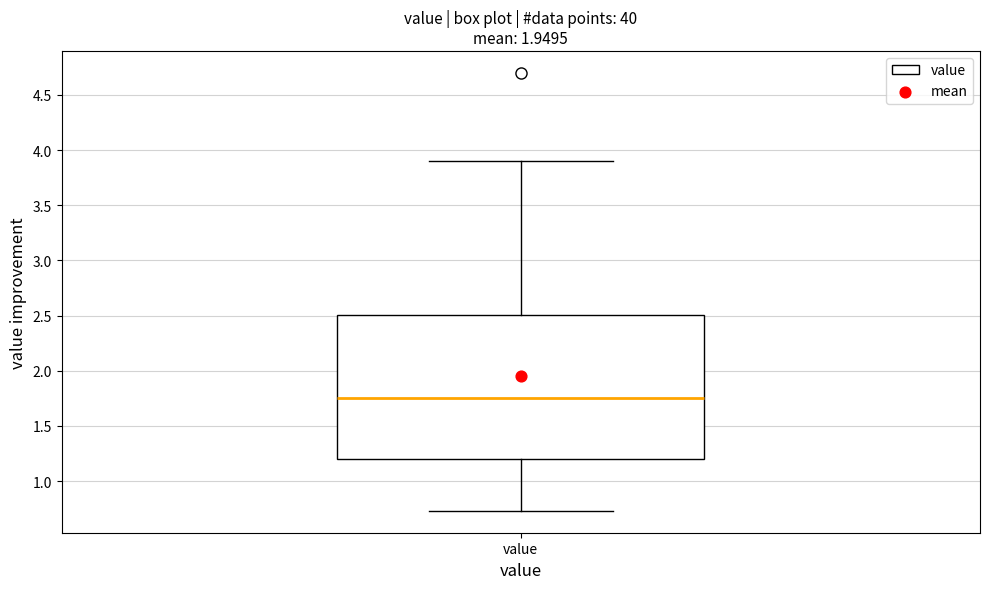

Transcribe this box plot: give where the median line is, the range the box spans, and where the two whiskers end, as read against the y-axis. The values are not printed on the chart, so give them approximately, as read against the axis.

median 1.75, box 1.20 to 2.50, whiskers 0.75 to 3.90